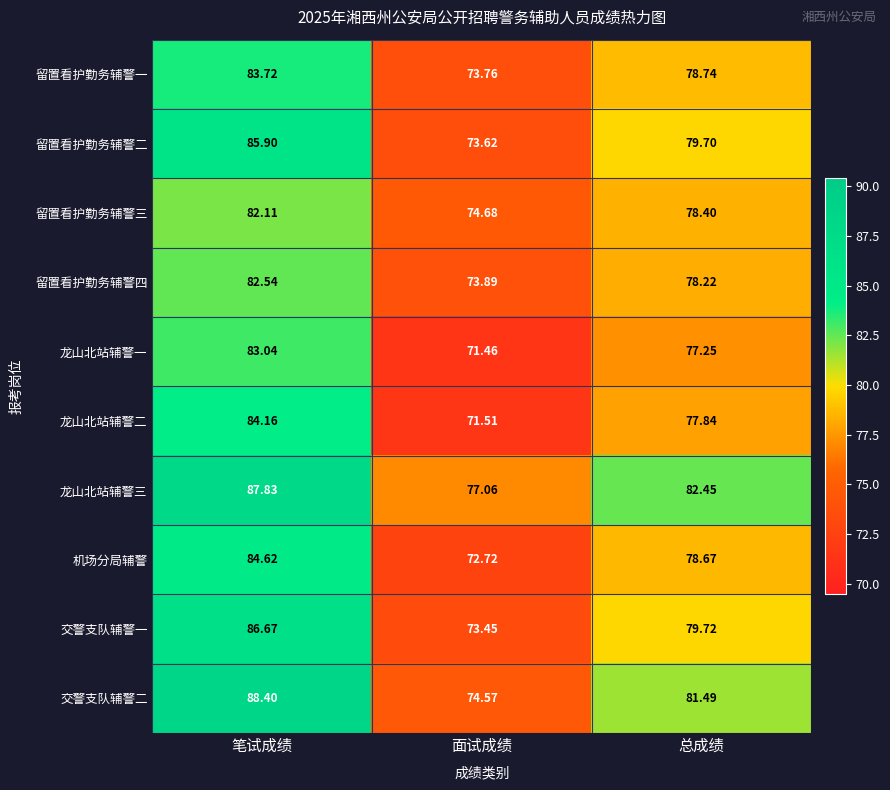

Which label corresponds to the smallest value in the chart?

面试成绩